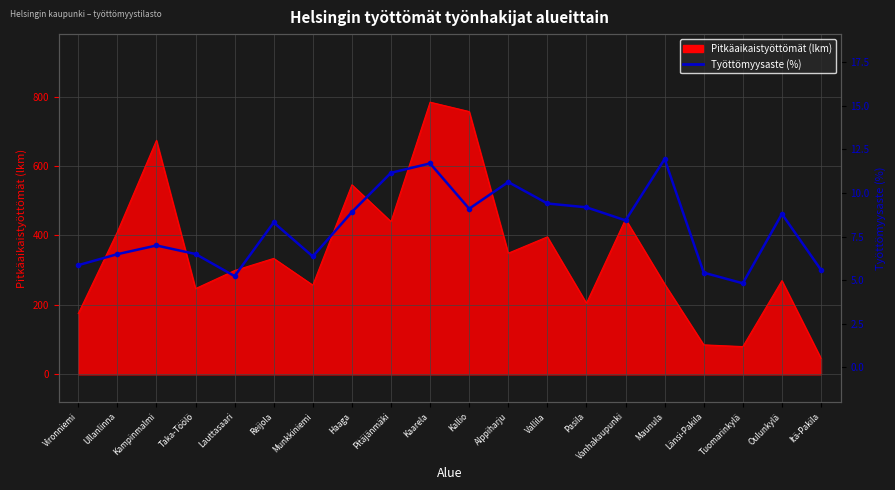

Reading left to right, transcribe all the data shown in this chart.

5.9	6.5	7.0	6.5	5.2	8.3	6.4	8.9	11.2	11.7	9.1	10.6	9.4	9.2	8.4	11.9	5.4	4.8	8.8	5.6